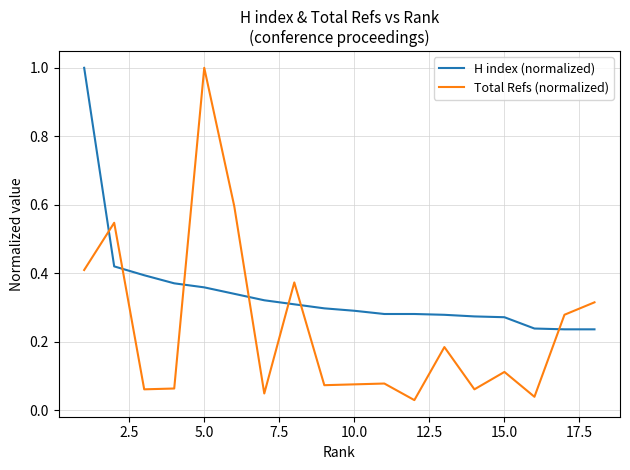

After their last crossing, which series has the higher values: H index (normalized) or Total Refs (normalized)?

Total Refs (normalized)